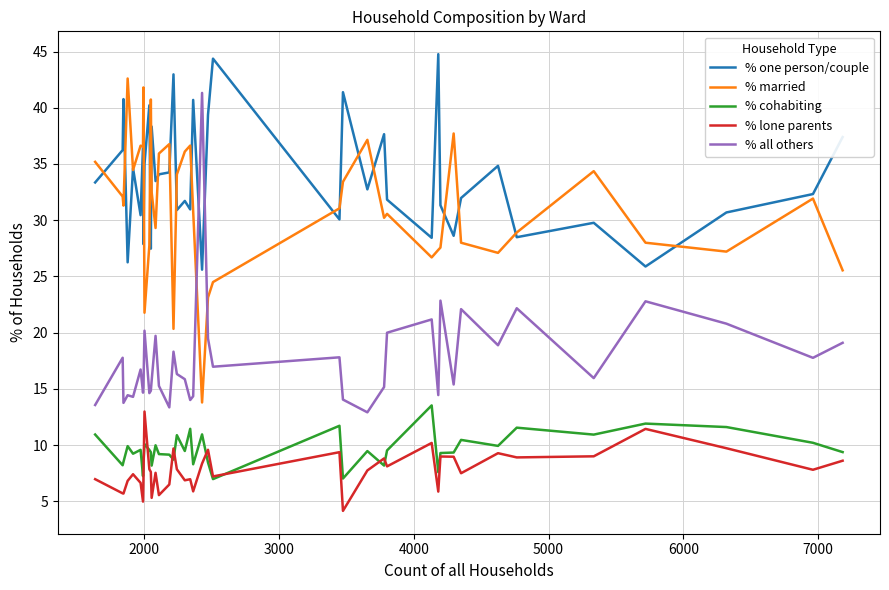

Which series has the largest total across all categories?

% one person/couple